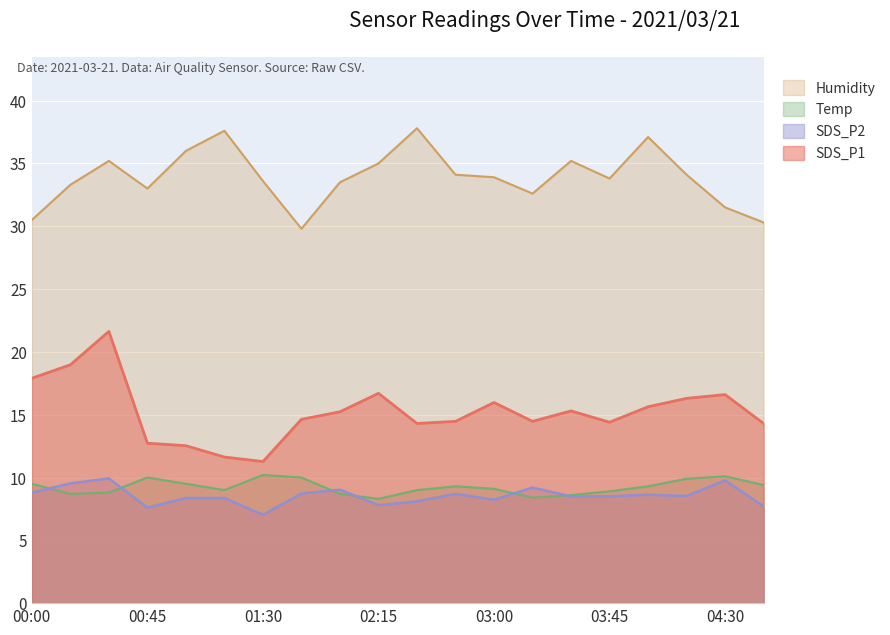

What are all the series names shown in the legend?

Humidity, Temp, SDS_P2, SDS_P1